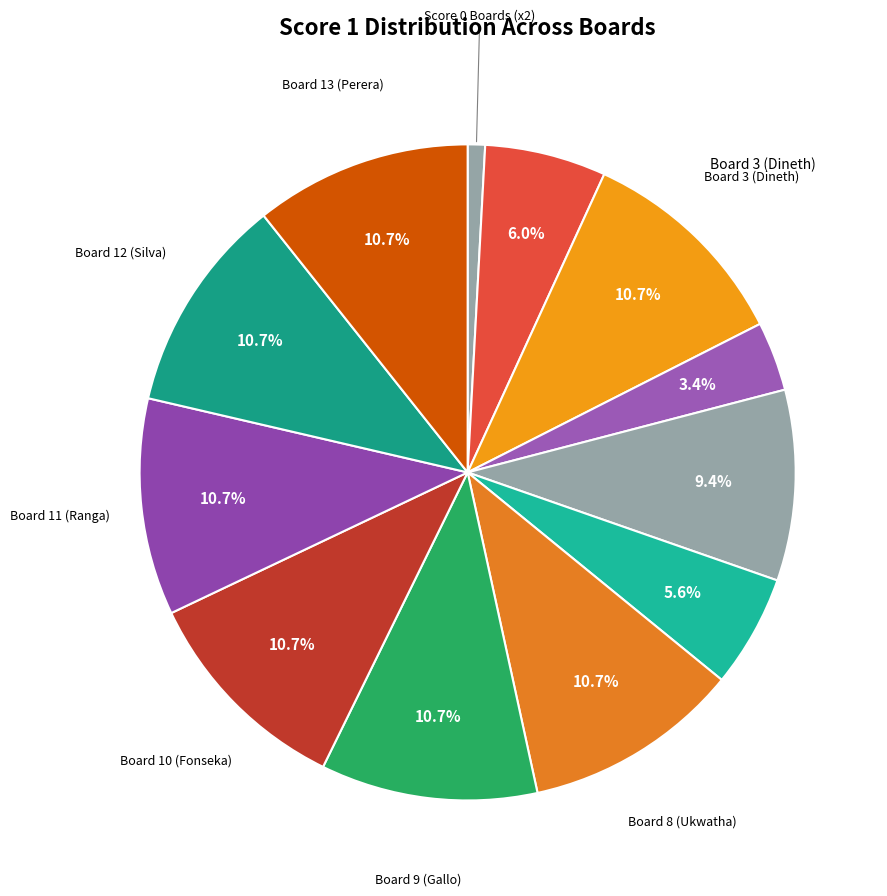

Is there any slice that represents more than half of the pie?

No